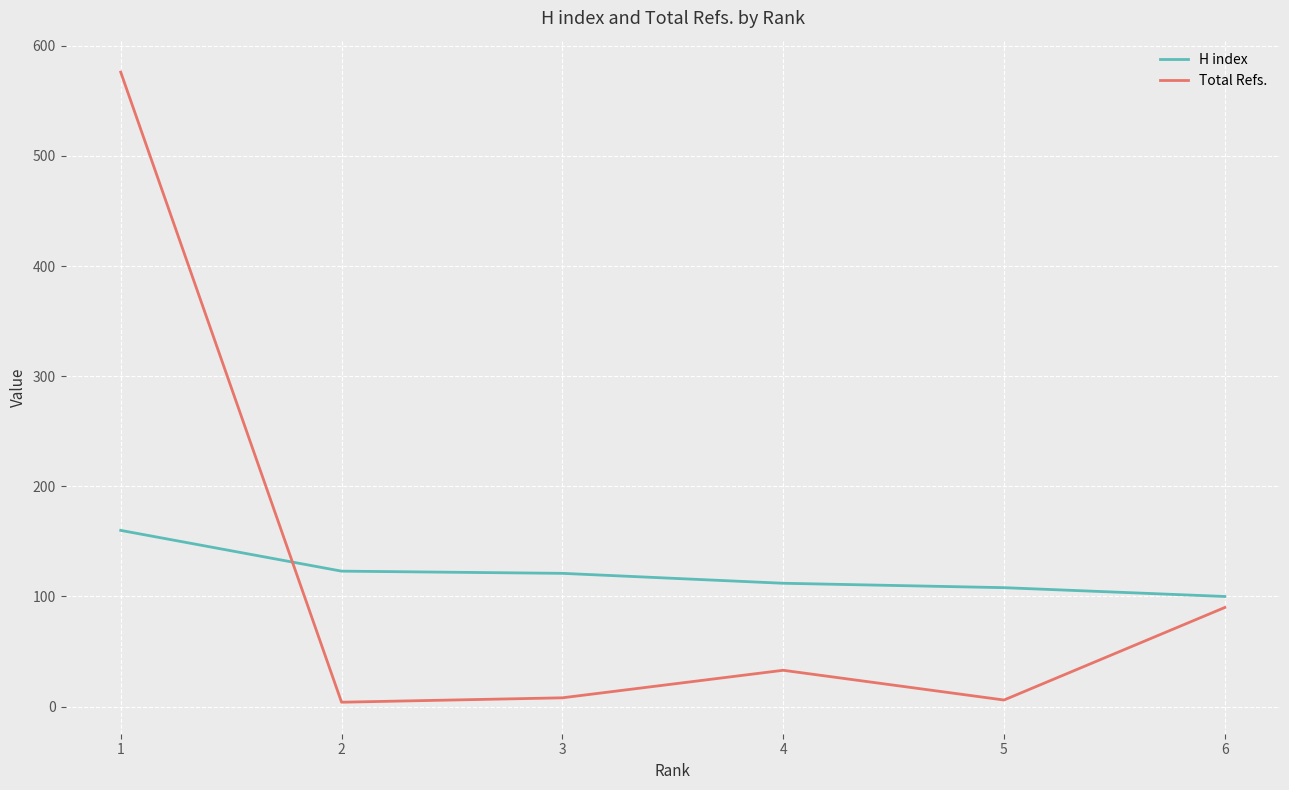

What is the maximum value for Total Refs.?

576